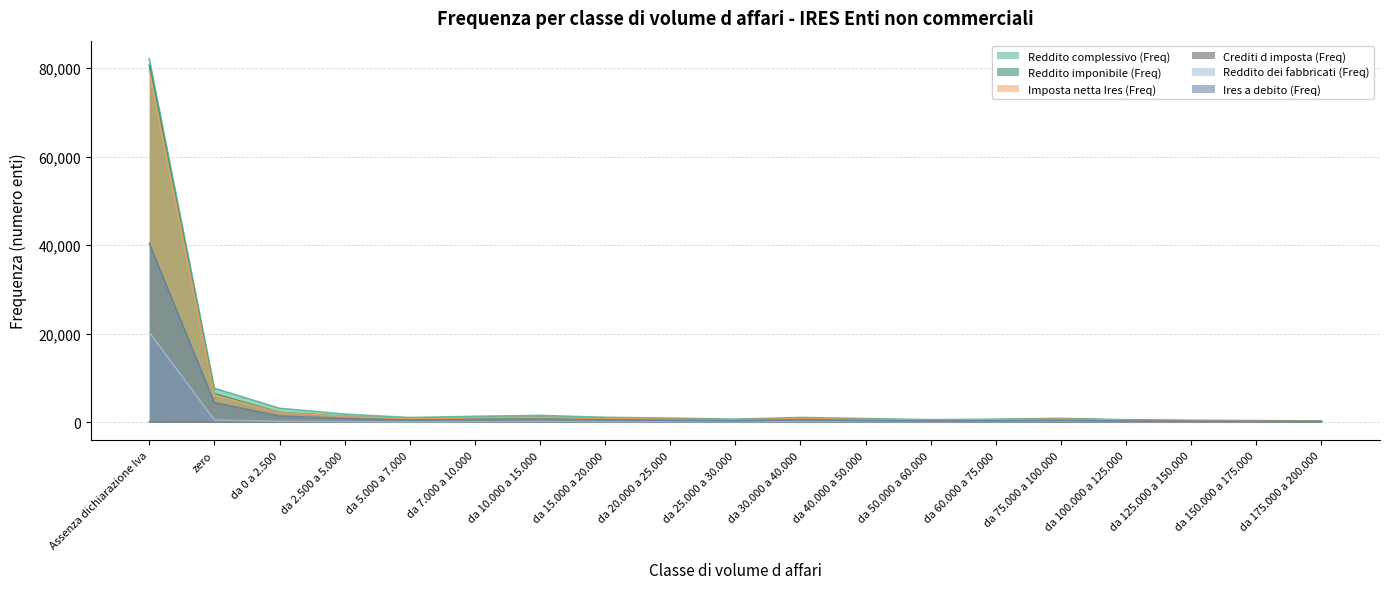

At which category does Reddito imponibile (Freq) reach its first local valley?

da 5.000 a 7.000